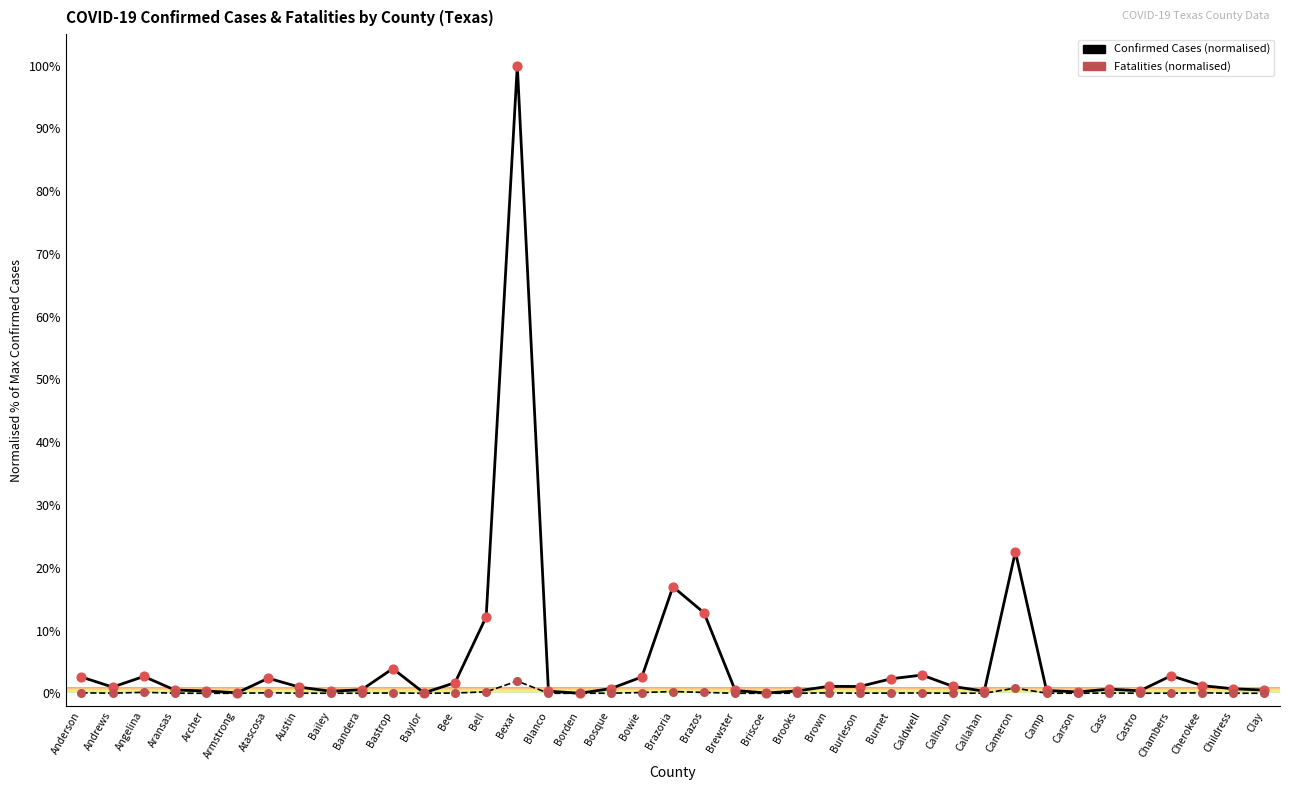

What is the total value across all series at Briscoe?

0.1